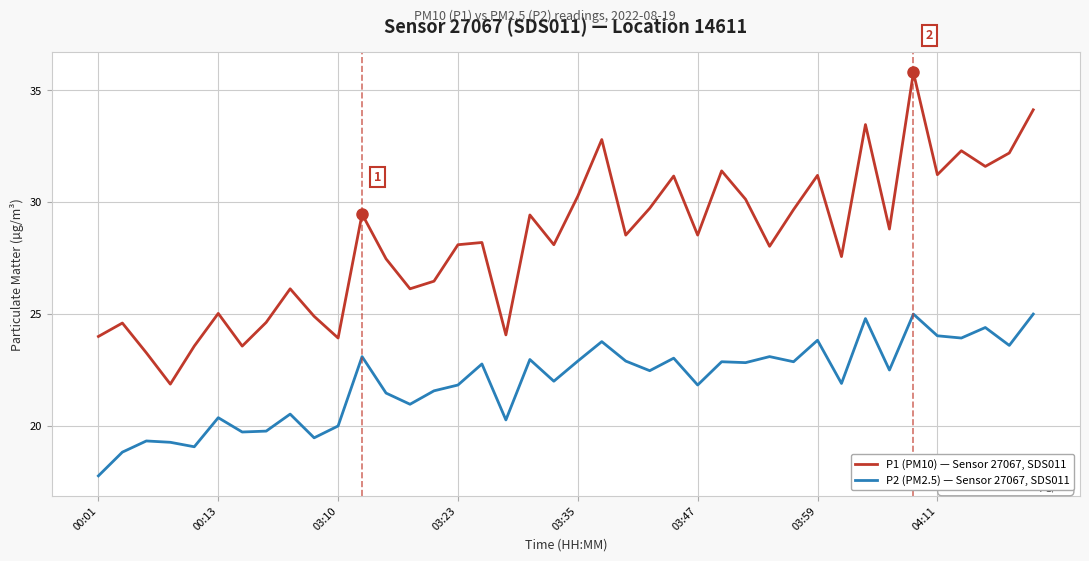

Which series has the largest range (max minus min)?

P1 (PM10) — Sensor 27067, SDS011